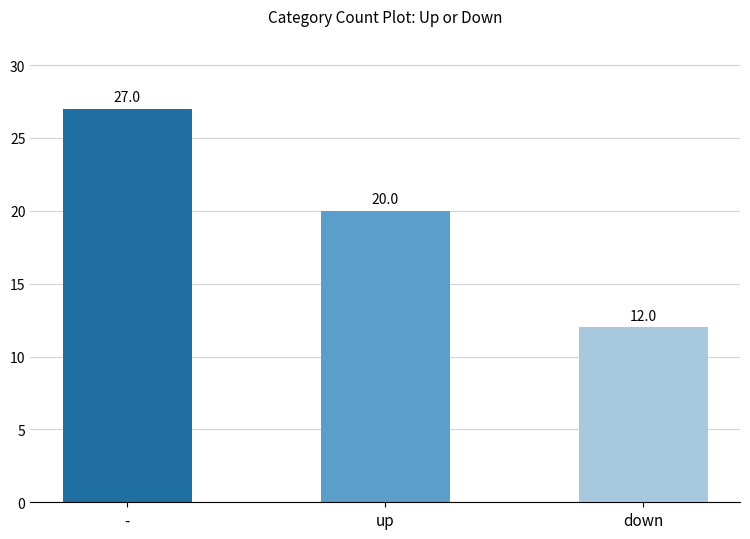

List the labels in order of value, smallest first.

down, up, -